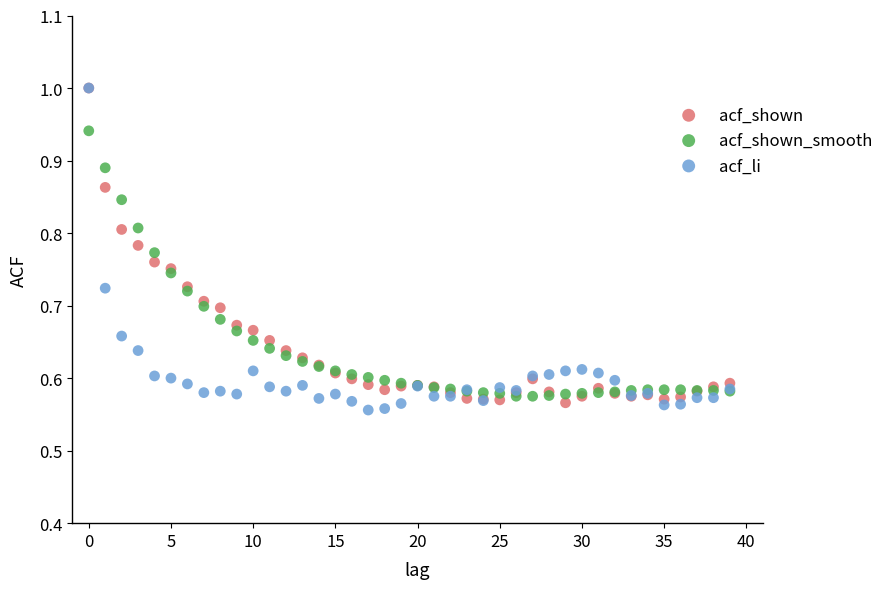

Which series has the widest spread of Y values?

acf_li